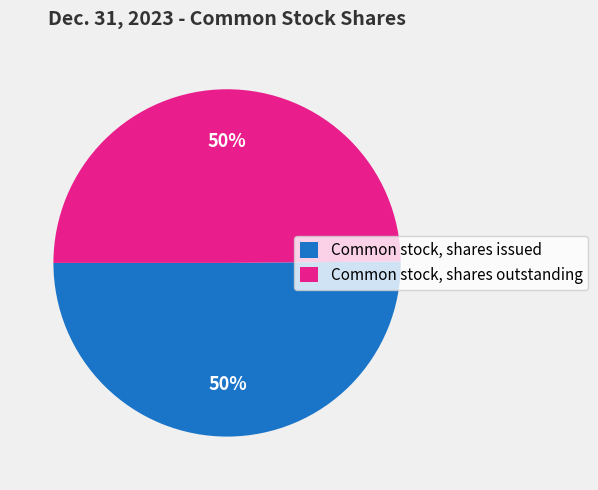

Approximately how many times larger is the value at Common stock, shares outstanding compared to Common stock, shares issued?

1.0